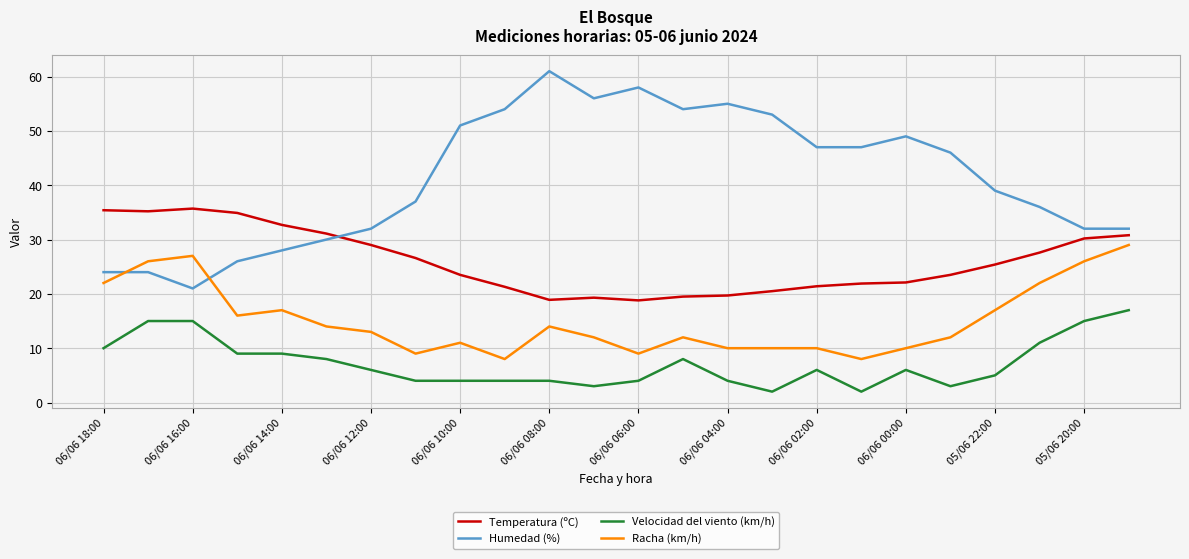

Which series has the largest range (max minus min)?

Humedad (%)